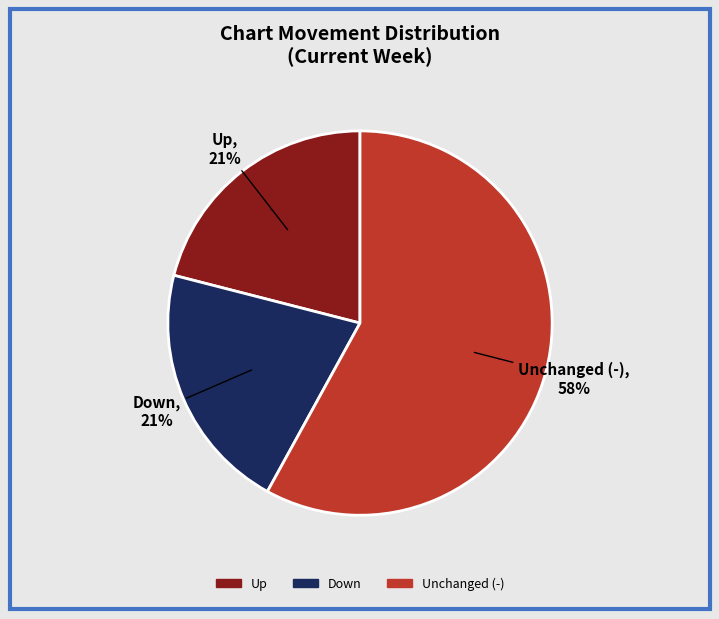

How many segments does this pie chart have?

3